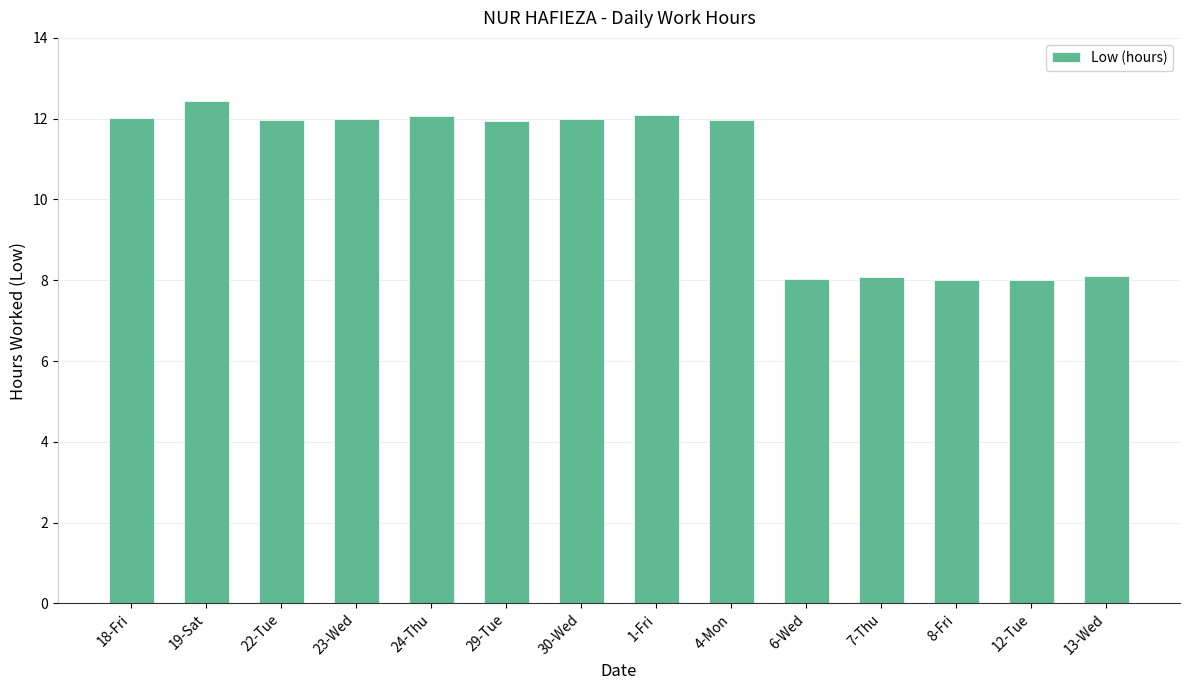

What is the change in value from 19-Sat to 12-Tue?

-4.4